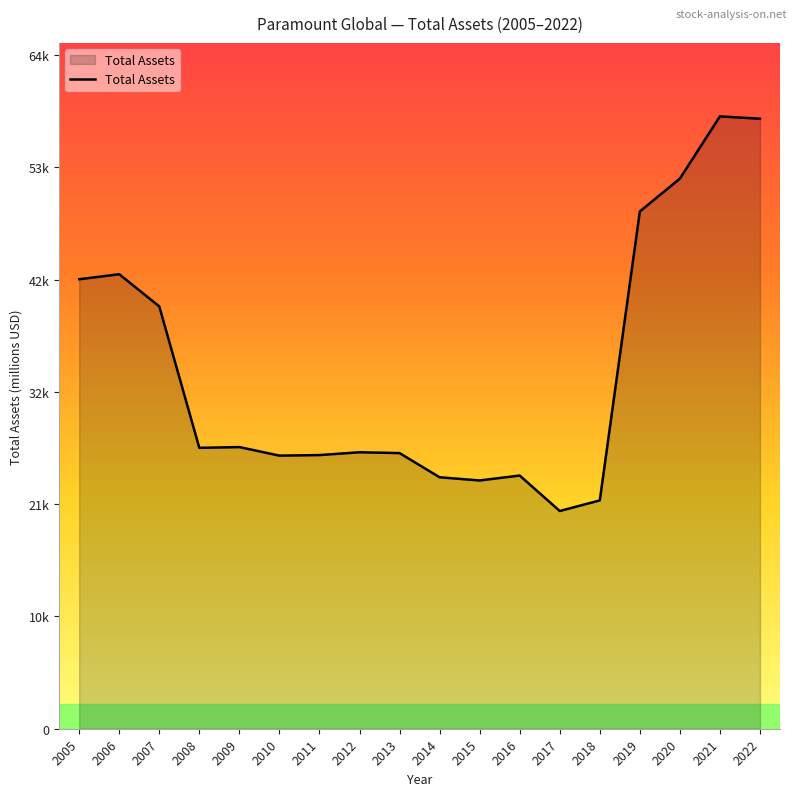

Is this an area chart (filled region under the line)?

Yes